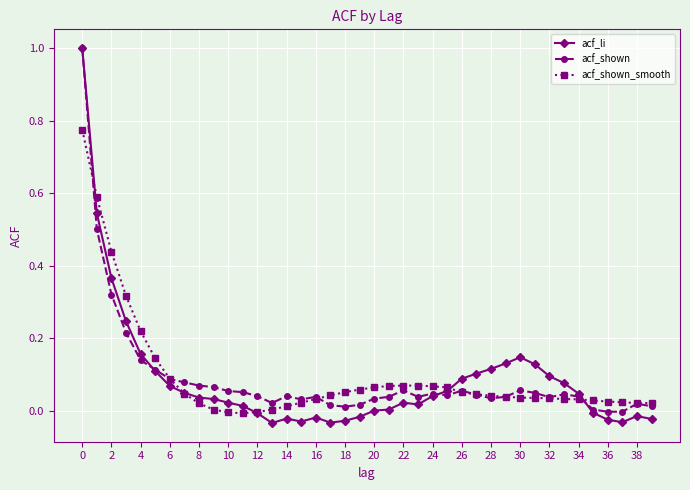

Which series has the largest range (max minus min)?

acf_li